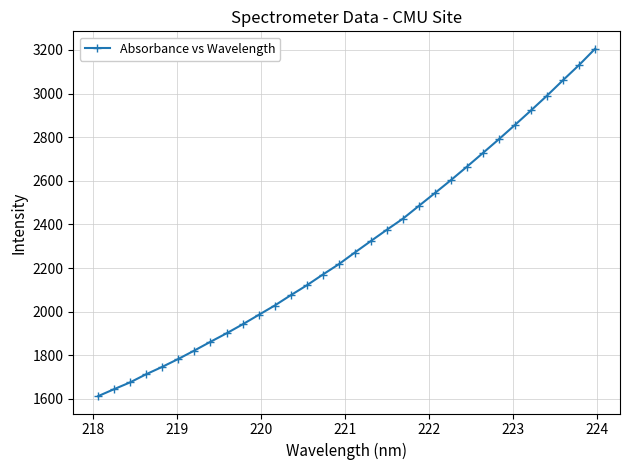

How many series are shown in this chart?

1